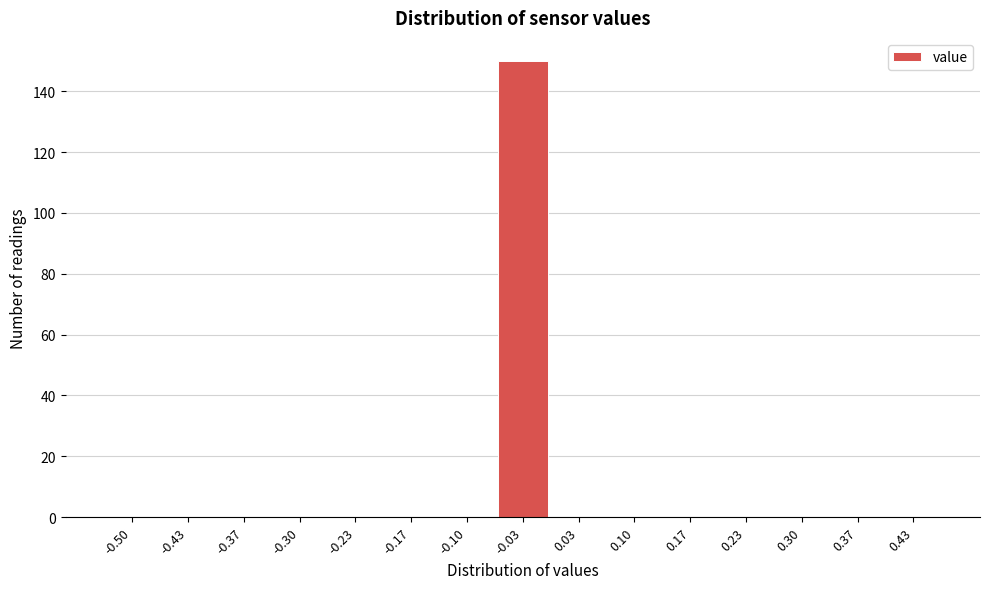

Reading right to left, extract all data points from this chart.

0.43=0	0.37=0	0.30=0	0.23=0	0.17=0	0.10=0	0.03=0	-0.03=150	-0.10=0	-0.17=0	-0.23=0	-0.30=0	-0.37=0	-0.43=0	-0.50=0